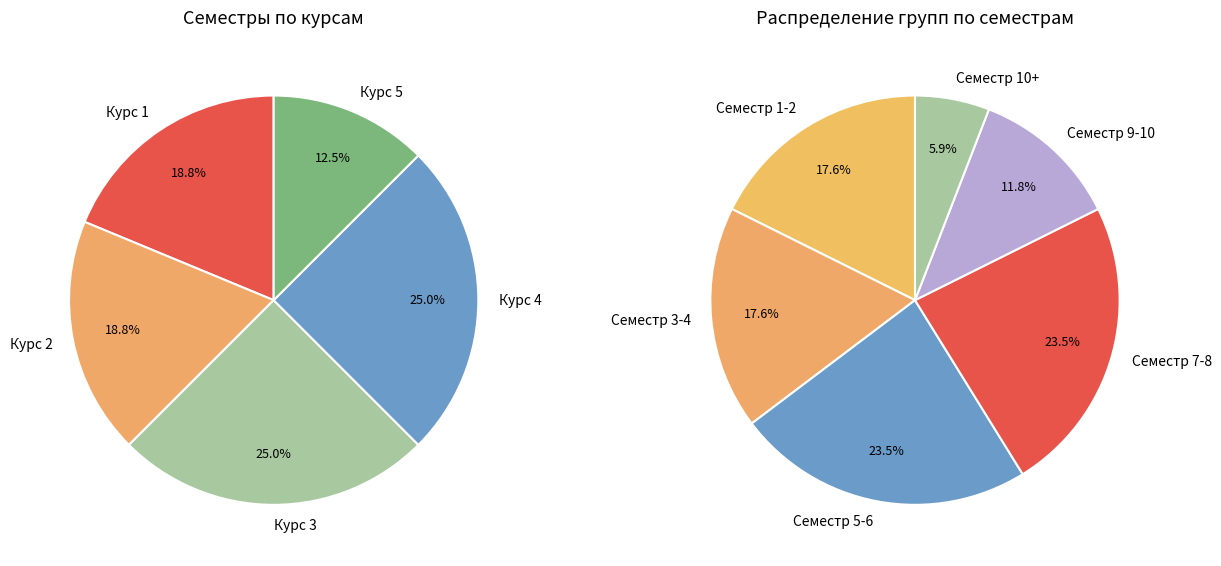

How many slices are in this pie chart?

6